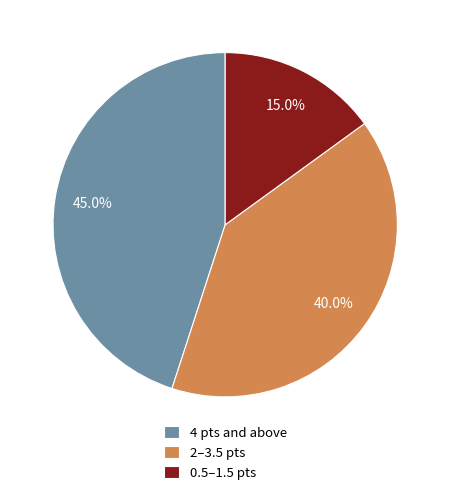

Is there any slice that represents more than half of the pie?

No